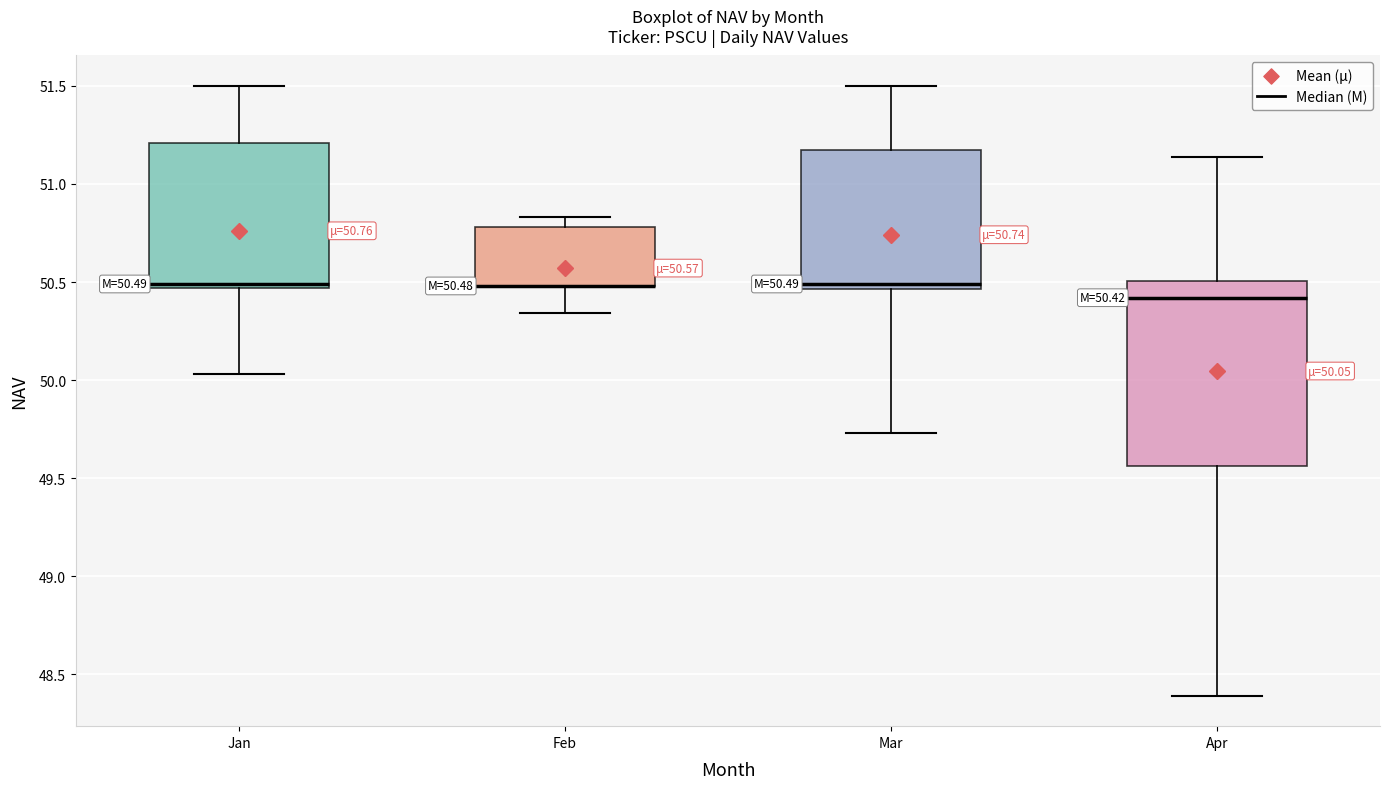

Comparing the boxes themselves (not the whiskers), which one is the tallest?

Apr